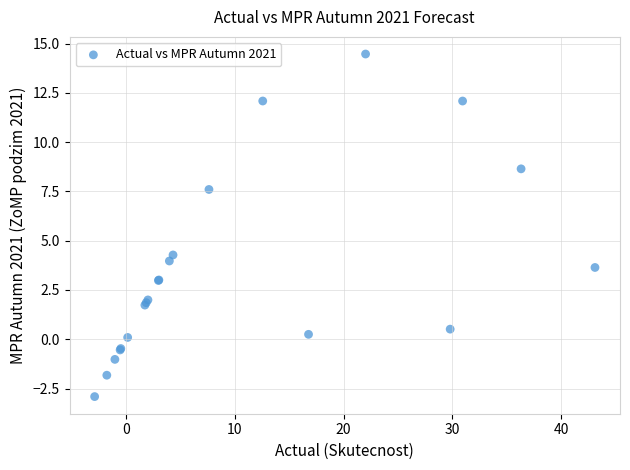

What Y value in the scatter plot is closest to 5?

4.3